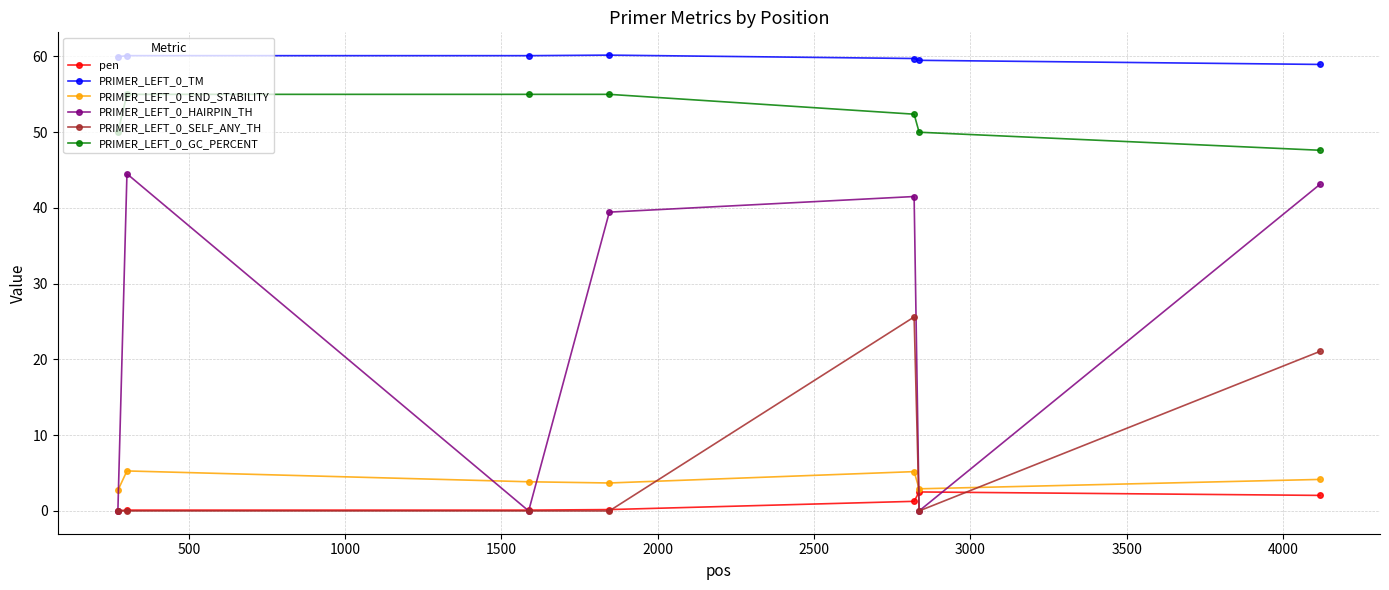

What is the difference between the maximum and minimum values in the PRIMER_LEFT_0_END_STABILITY series?

2.6